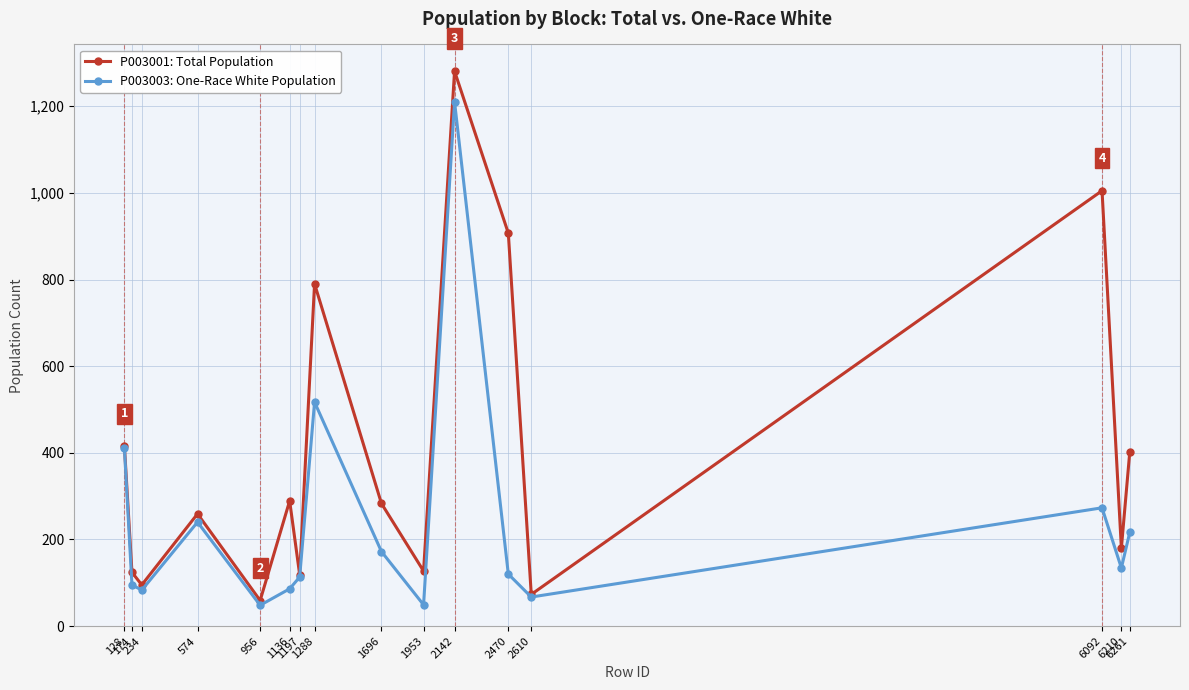

What is the total value across all series at 956?

107